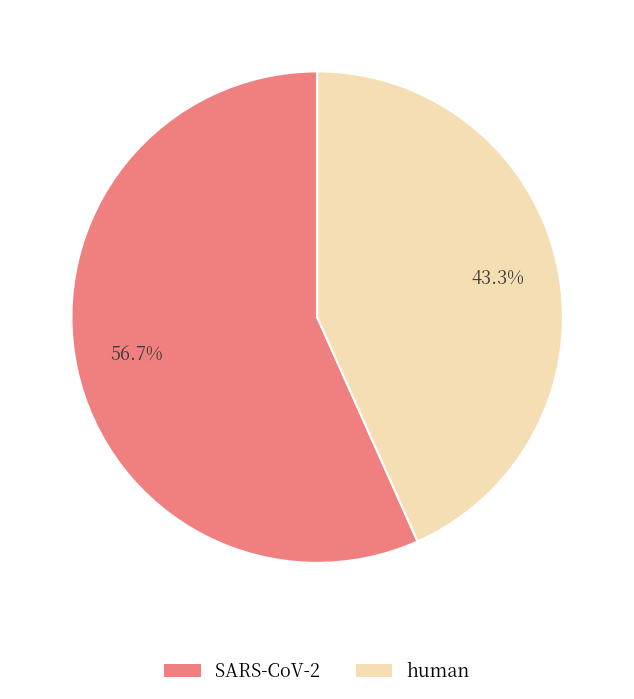

To the nearest percent, what is the average slice percentage?

50%